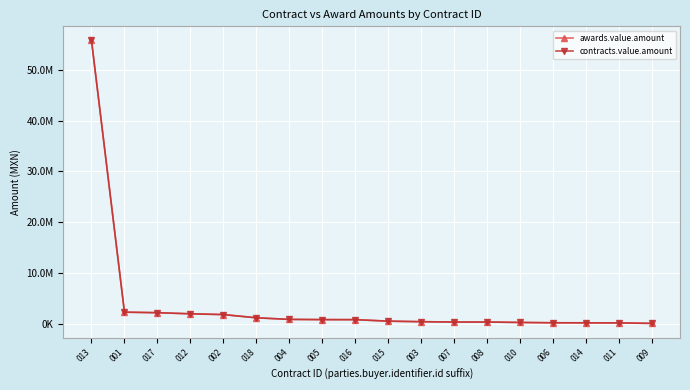

What is the label of the 16th point from the left?

014